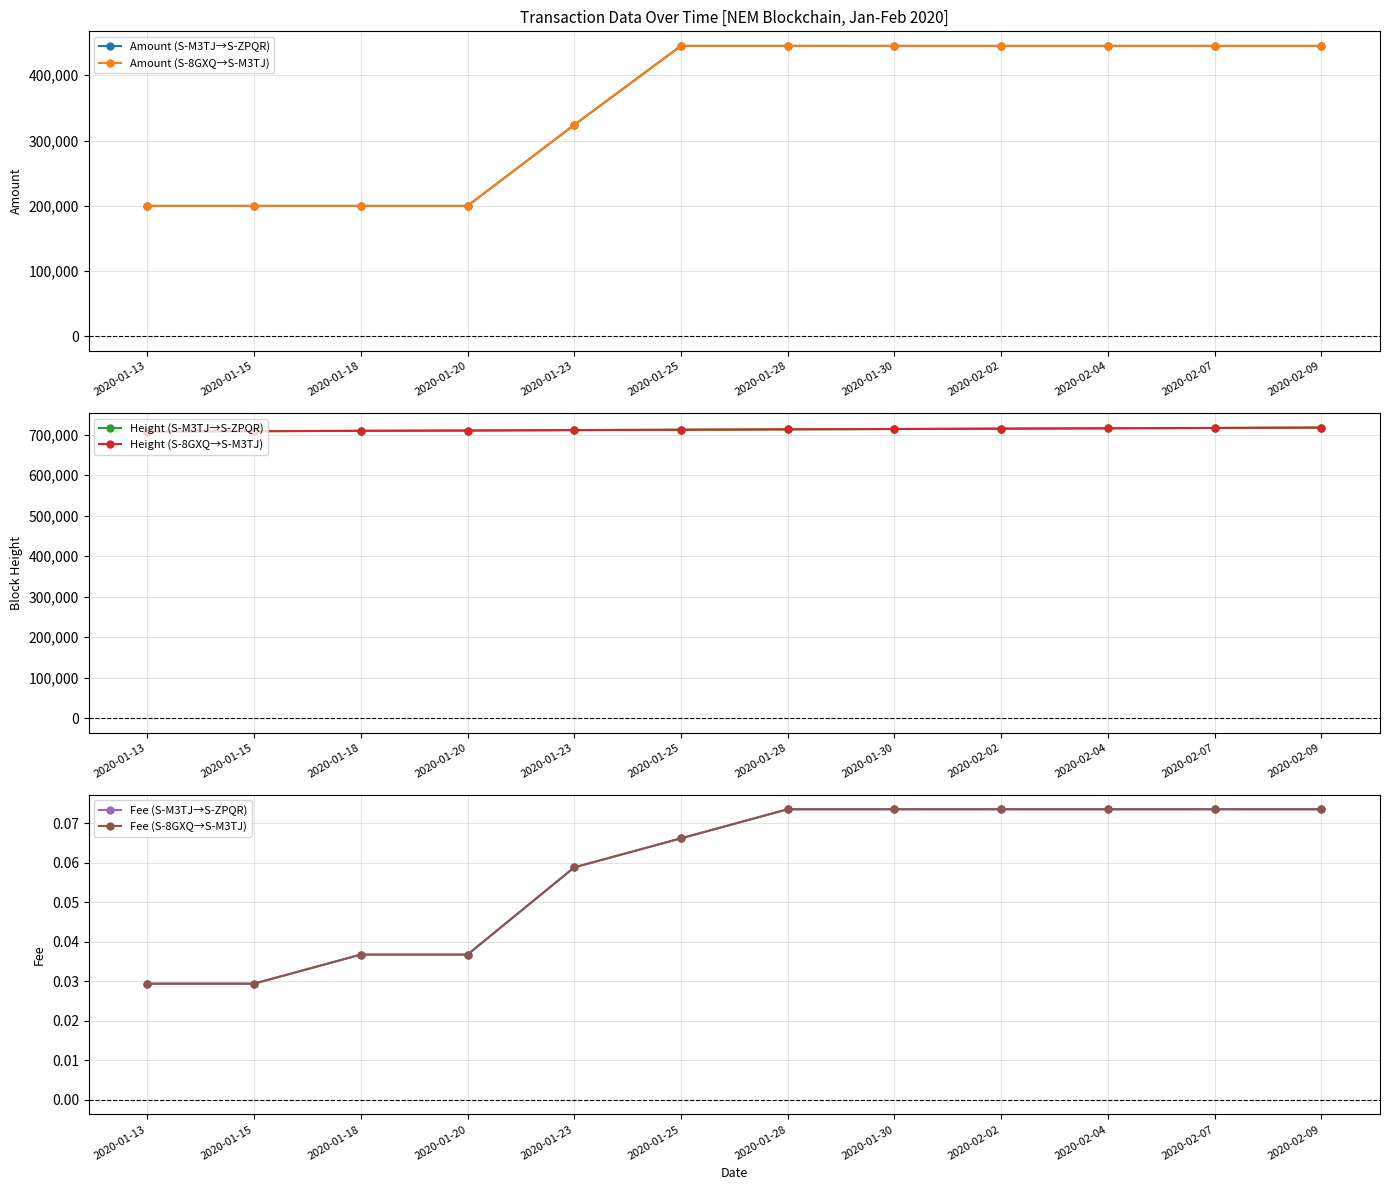

Which series changed the most between 2020-01-20 and 2020-01-23?

Amount (S-8GXQ→S-M3TJ)